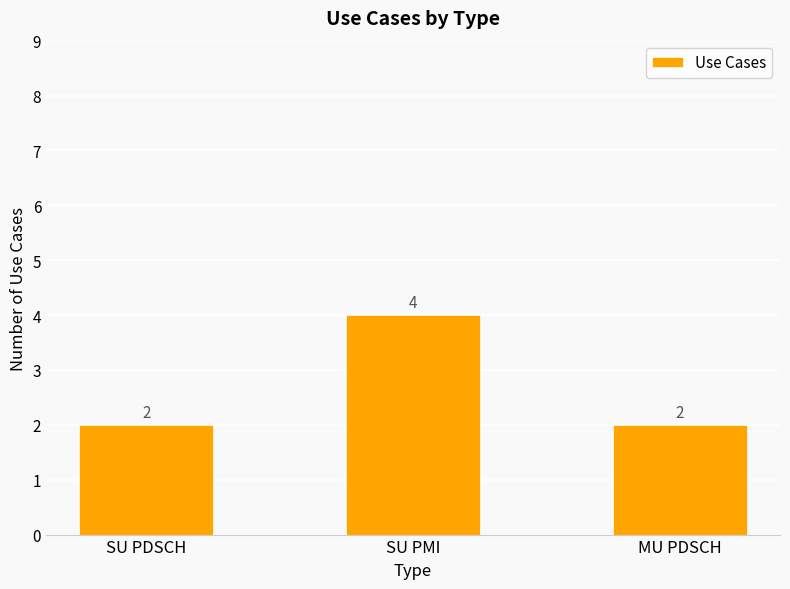

How many bars are there in total?

3